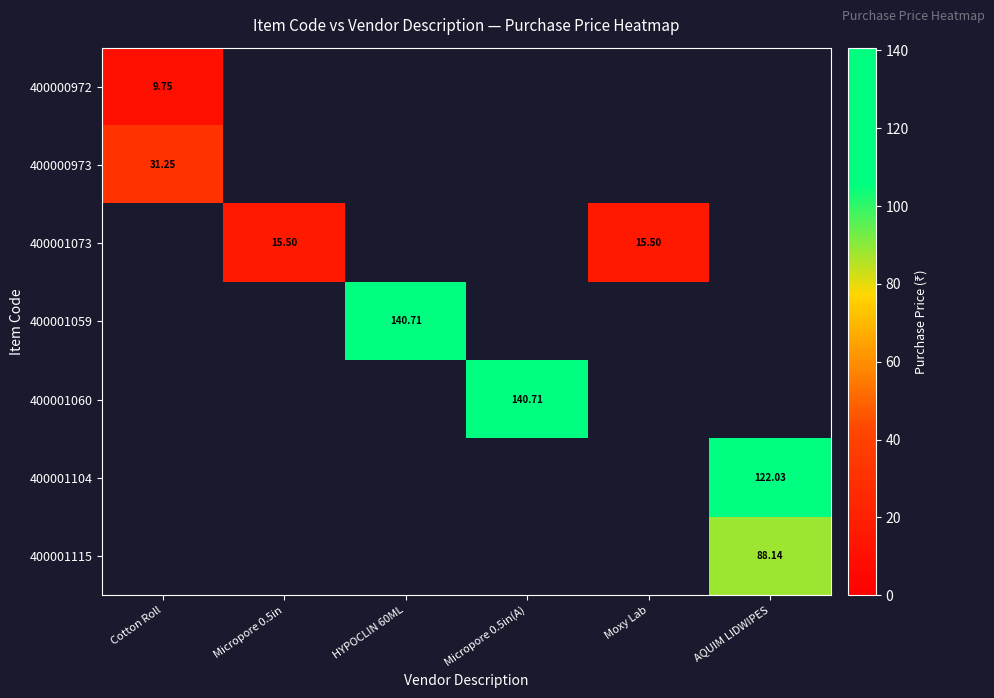

At which category does the chart reach its peak across all series?

HYPOCLIN 60ML